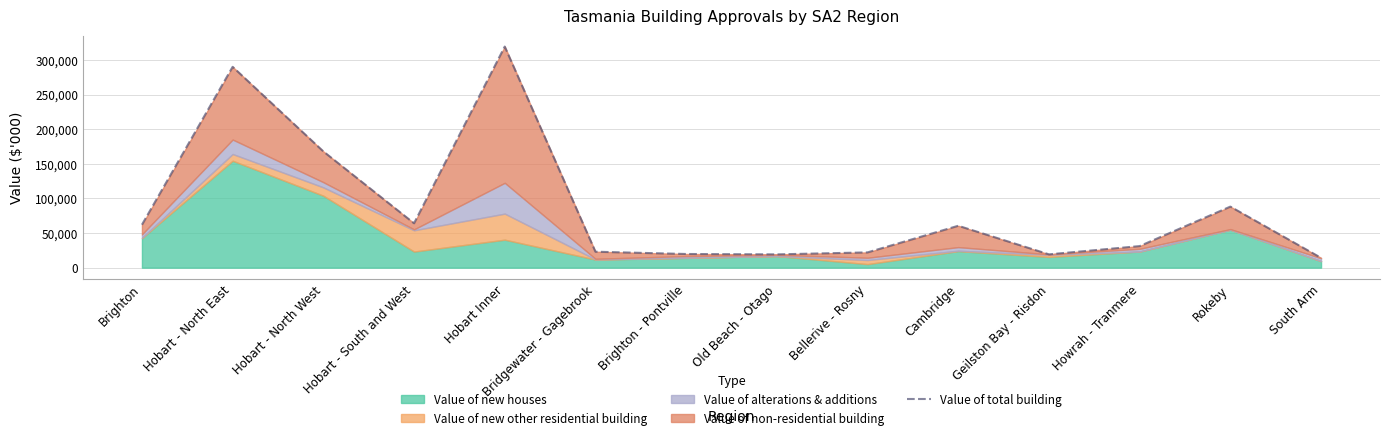

What is the value of the 8th point from the left?

19201.4